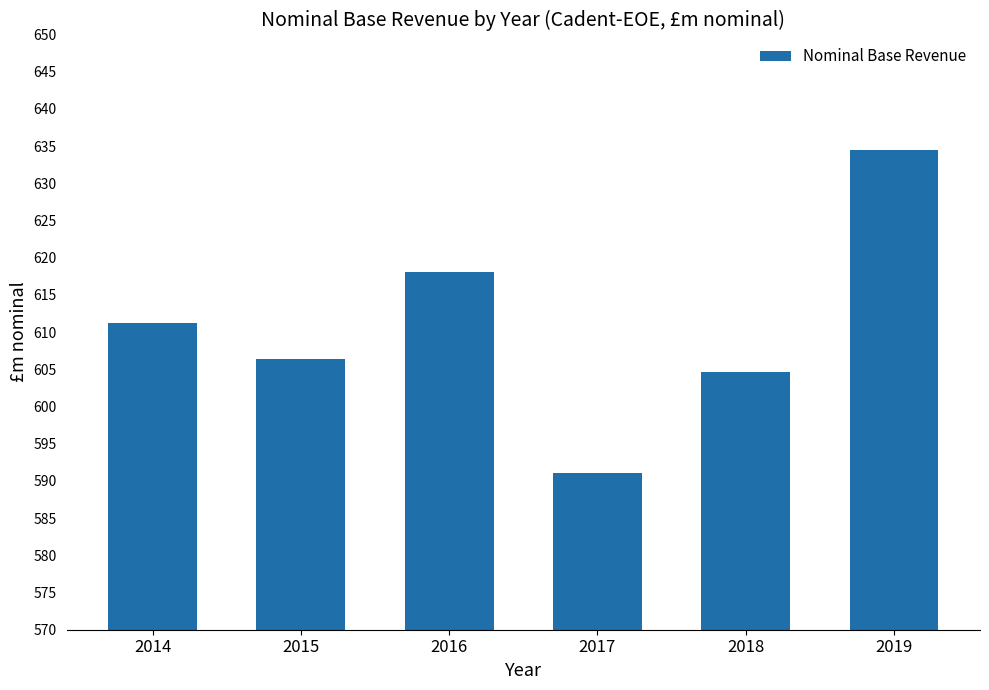

What is the difference between the values at 2016 and 2015?

11.7